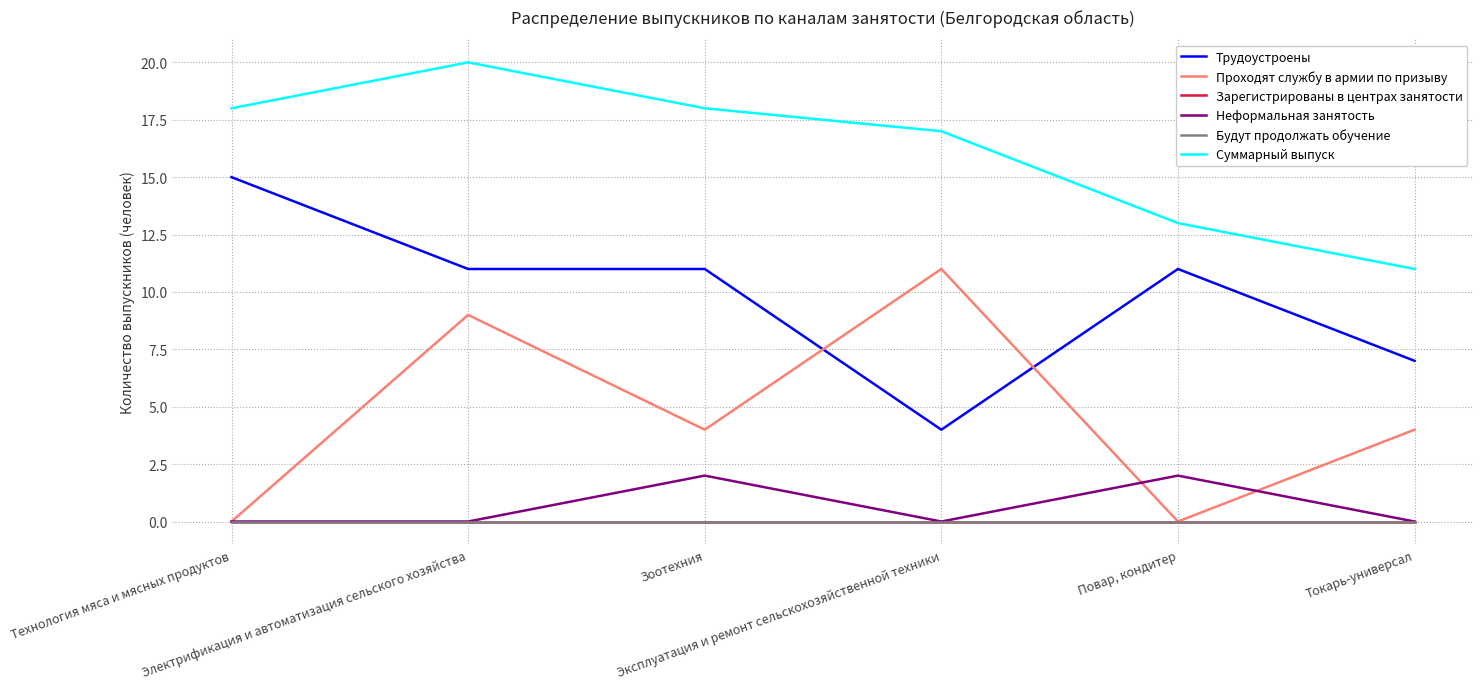

Does the chart display data point markers on the line(s)?

No